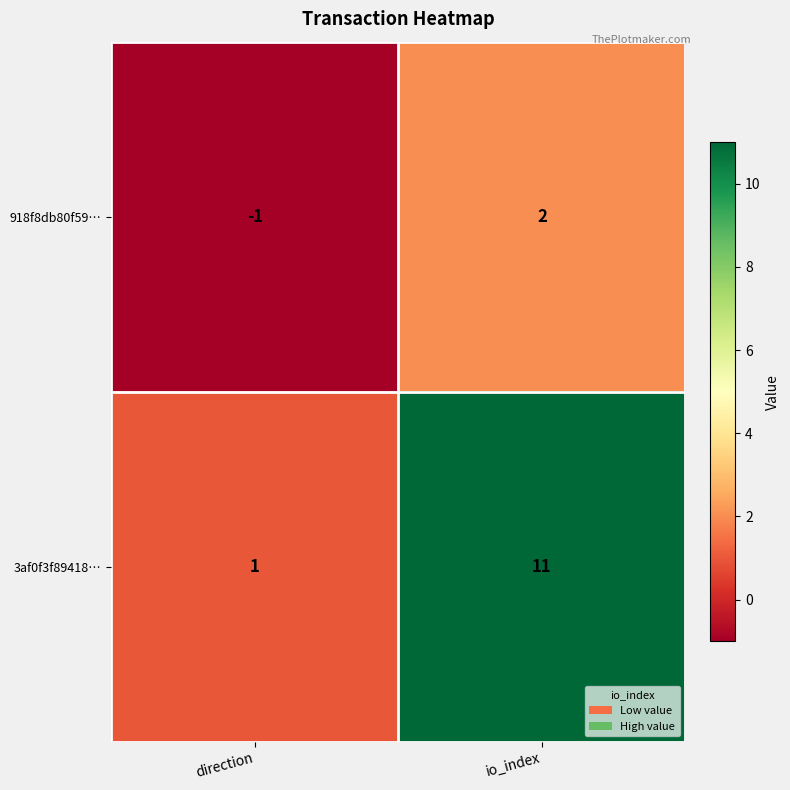

What is the average value of the 3af0f3f89418… series?

6